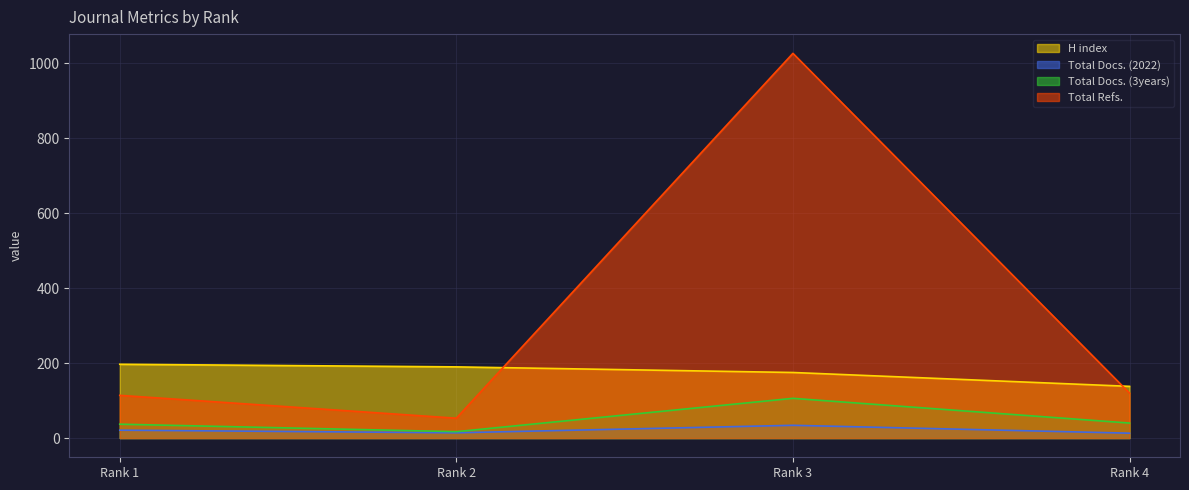

At which category is the sum across all series the highest?

Rank 3